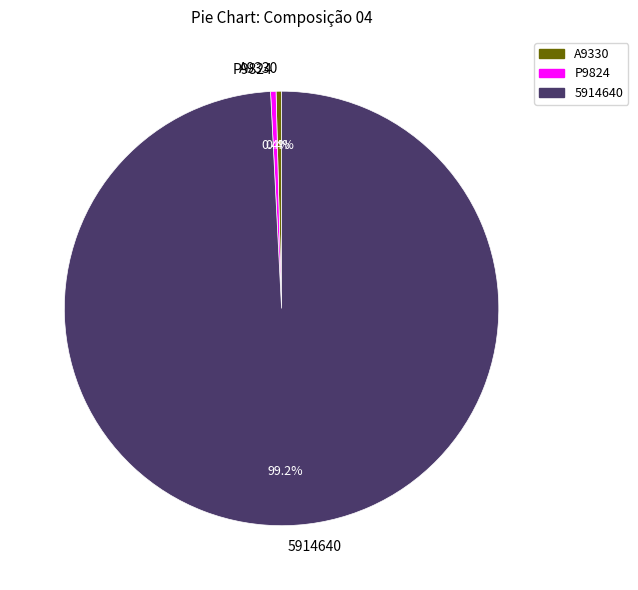

To the nearest percent, what is the difference between the largest and smallest slice percentages?

99%